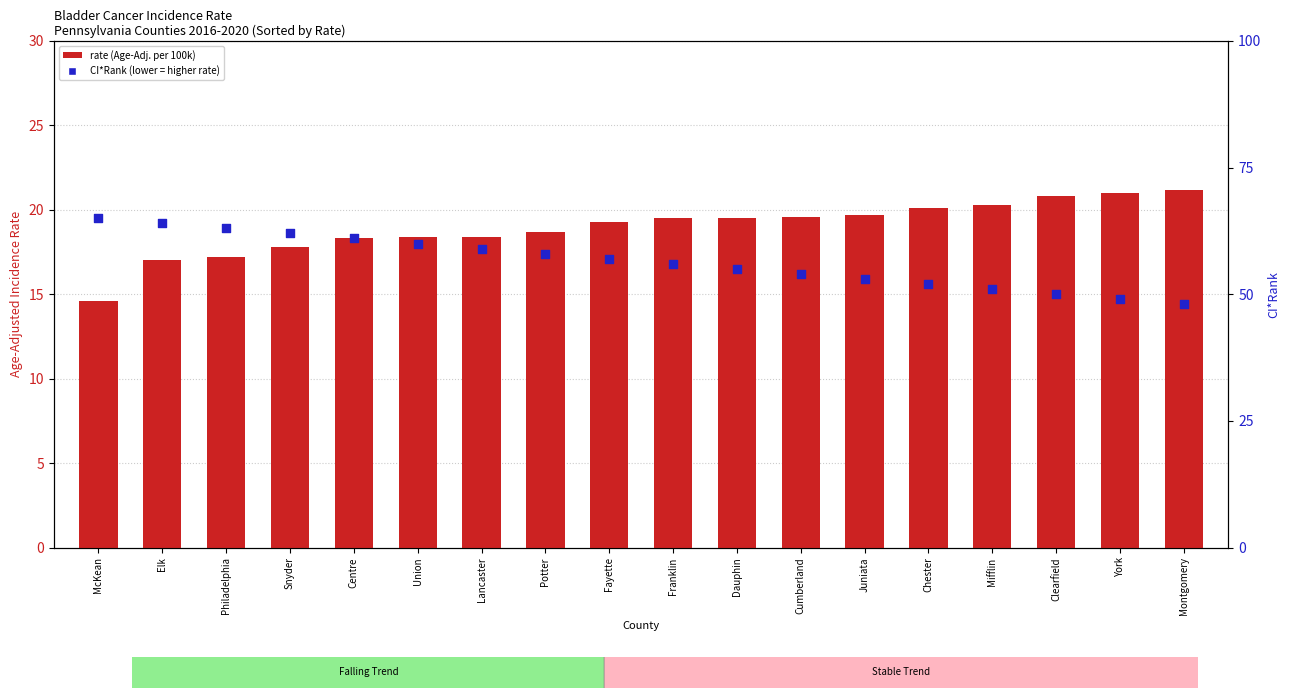

What are all the series names shown in the legend?

rate, CI*Rank